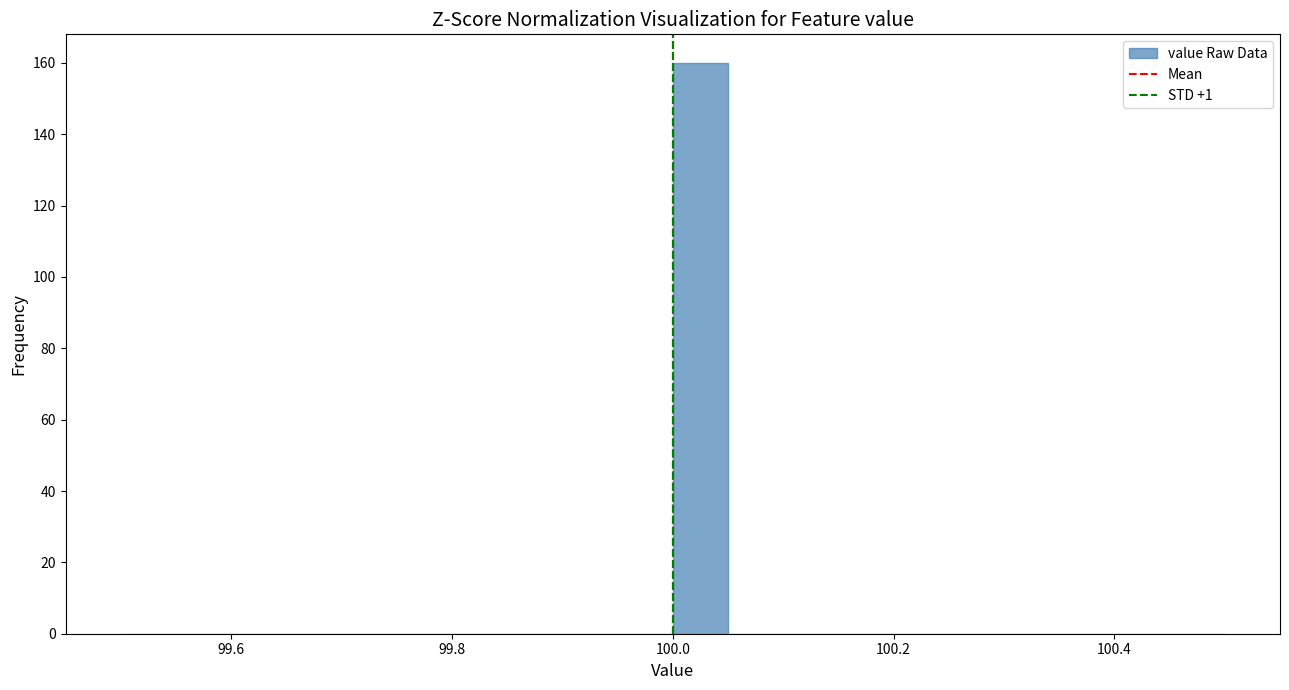

Read against the x-axis, roughly where is the centre of the tallest bar?

100.02